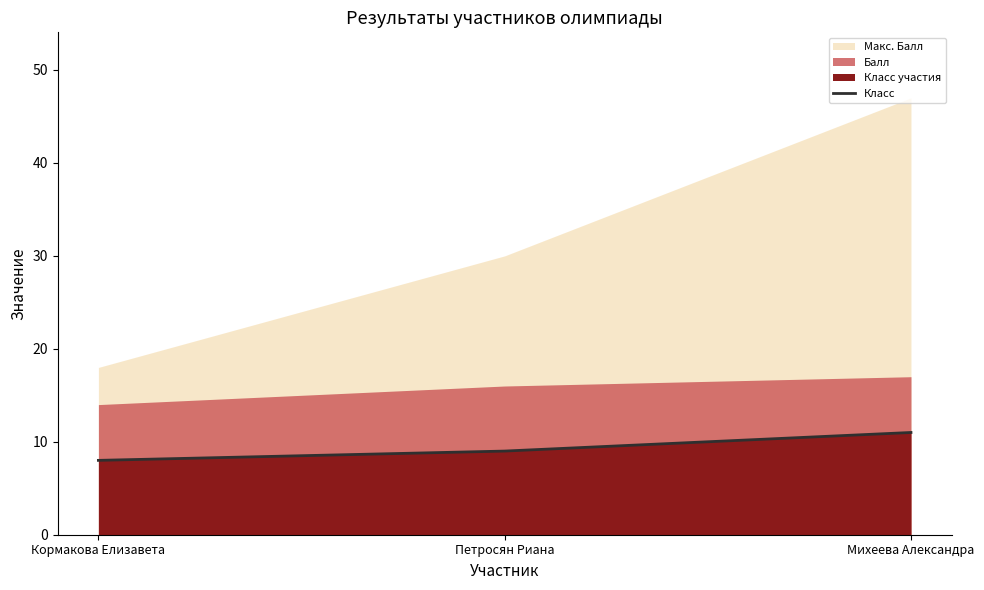

At which label is the value closest to 9?

Петросян Риана